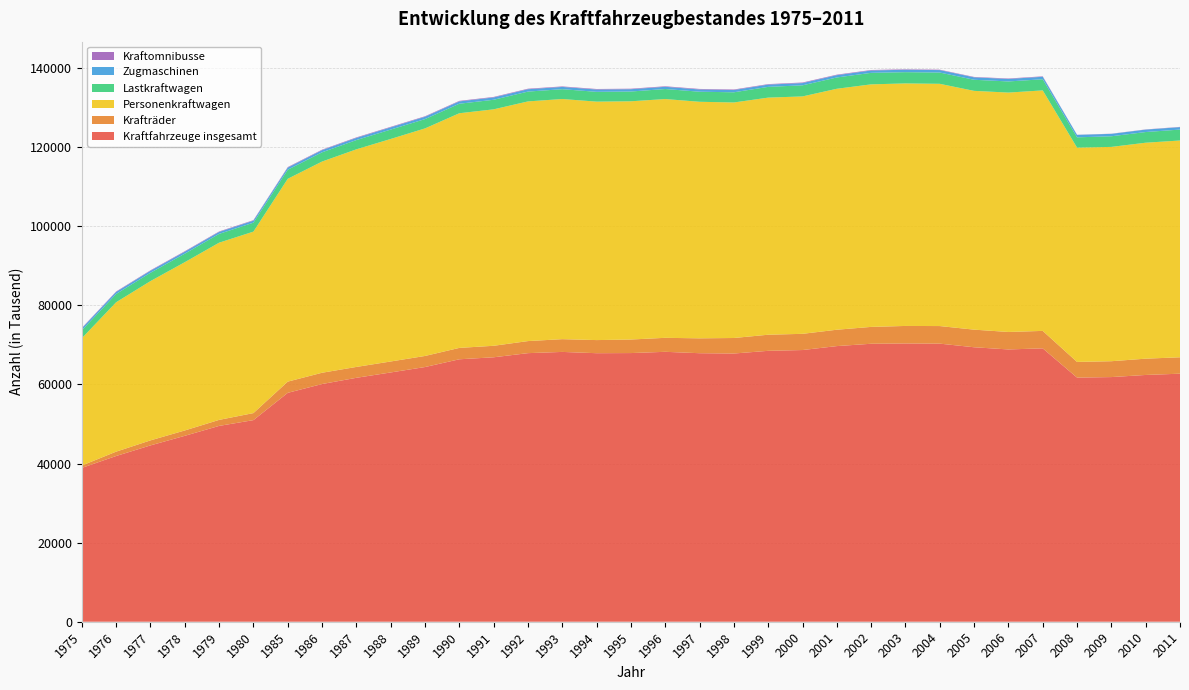

Reading left to right, what are all the values shown in this chart?

Kraftfahrzeuge insgesamt: 1975=38892	1976=41901	1977=44580	1978=47003	1979=49512	1980=50974	1985=57871	1986=60099	1987=61670	1988=63024	1989=64394	1990=66355	1991=66859	1992=67907	1993=68216	1994=67892	1995=67926	1996=68242	1997=67890	1998=67810	1999=68493	2000=68691	2001=69690	2002=70279	2003=70355	2004=70309	2005=69395	2006=68842	2007=69118	2008=61725	2009=61855	2010=62391	2011=62712
Krafträder: 1975=596	1976=1104	1977=1271	1978=1356	1979=1521	1980=1775	1985=2835	1986=2851	1987=2750	1988=2775	1989=2799	1990=2879	1991=2908	1992=3051	1993=3226	1994=3317	1995=3426	1996=3539	1997=3761	1998=3926	1999=4073	2000=4099	2001=4138	2002=4264	2003=4428	2004=4446	2005=4452	2006=4418	2007=4414	2008=3964	2009=4011	2010=4119	2011=4147
Personenkraftwagen: 1975=32192	1976=37774	1977=40272	1978=42547	1979=44800	1980=45883	1985=51281	1986=53398	1987=55019	1988=56258	1989=57534	1990=59326	1991=59781	1992=60594	1993=60717	1994=60287	1995=60231	1996=60369	1997=59806	1998=59548	1999=59944	2000=60023	2001=60921	2002=61321	2003=61317	2004=61244	2005=60370	2006=60525	2007=60804	2008=54179	2009=54184	2010=54599	2011=54809
Lastkraftwagen: 1975=2003	1976=2093	1977=2104	1978=2149	1979=2223	1980=2266	1985=2292	1986=2337	1987=2339	1988=2373	1989=2356	1990=2406	1991=2419	1992=2486	1993=2484	1994=2479	1995=2472	1996=2535	1997=2547	1998=2575	1999=2719	2000=2808	2001=2858	2002=2914	2003=2847	2004=2854	2005=2806	2006=2815	2007=2816	2008=2600	2009=2690	2010=2702	2011=2765
Zugmaschinen: 1975=510	1976=517	1977=505	1978=492	1979=494	1980=507	1985=535	1986=542	1987=546	1988=566	1989=590	1990=590	1991=586	1992=594	1993=572	1994=582	1995=581	1996=561	1997=566	1998=572	1999=573	2000=566	2001=580	2002=590	2003=612	2004=621	2005=613	2006=628	2007=631	2008=625	2009=607	2010=611	2011=612
Kraftomnibusse: 1975=106	1976=115	1977=120	1978=131	1979=121	1980=125	1985=134	1986=124	1987=134	1988=129	1989=126	1990=134	1991=132	1992=132	1993=129	1994=134	1995=129	1996=134	1997=135	1998=132	1999=125	2000=143	2001=131	2002=126	2003=114	2004=99	2005=105	2006=115	2007=112	2008=32	2009=40	2010=49	2011=67